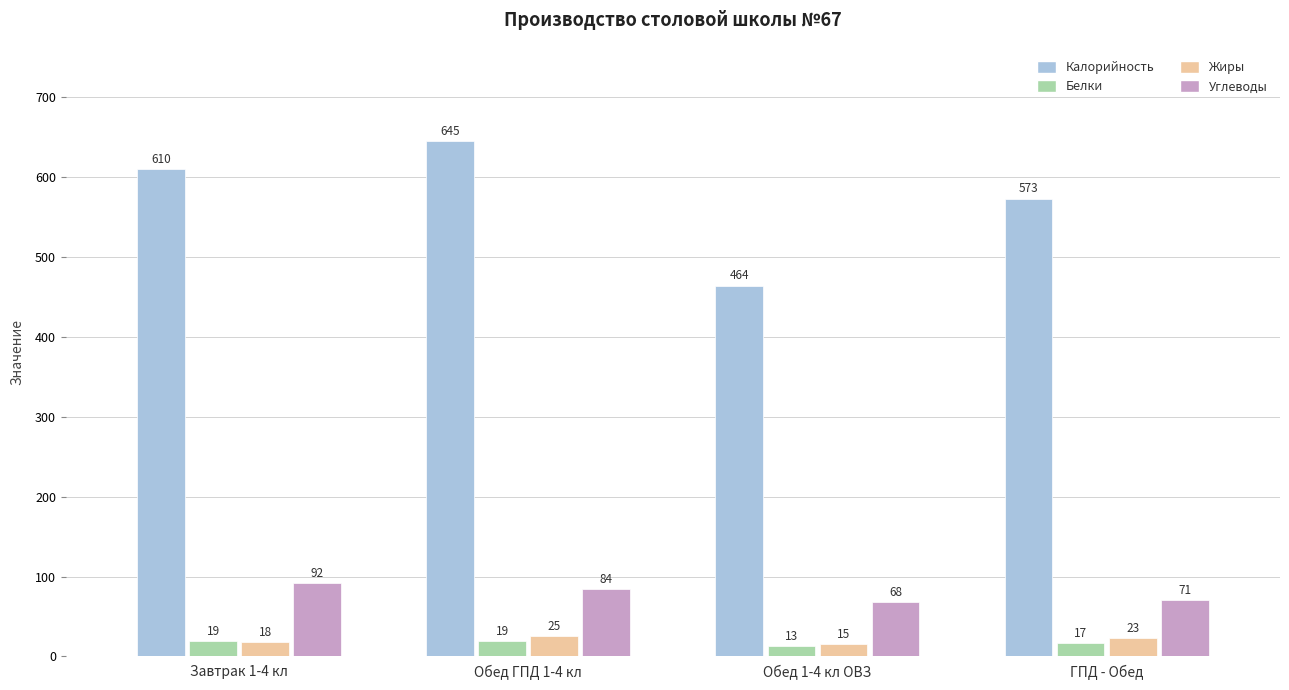

How many groups of bars are there?

4